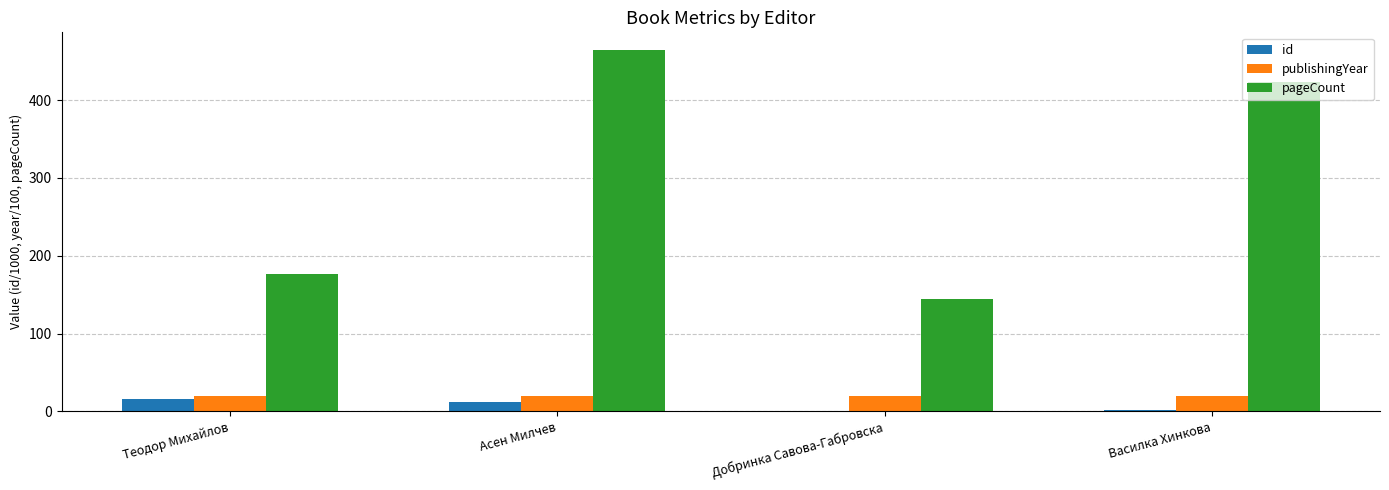

What is the sum of all id values?

30.4